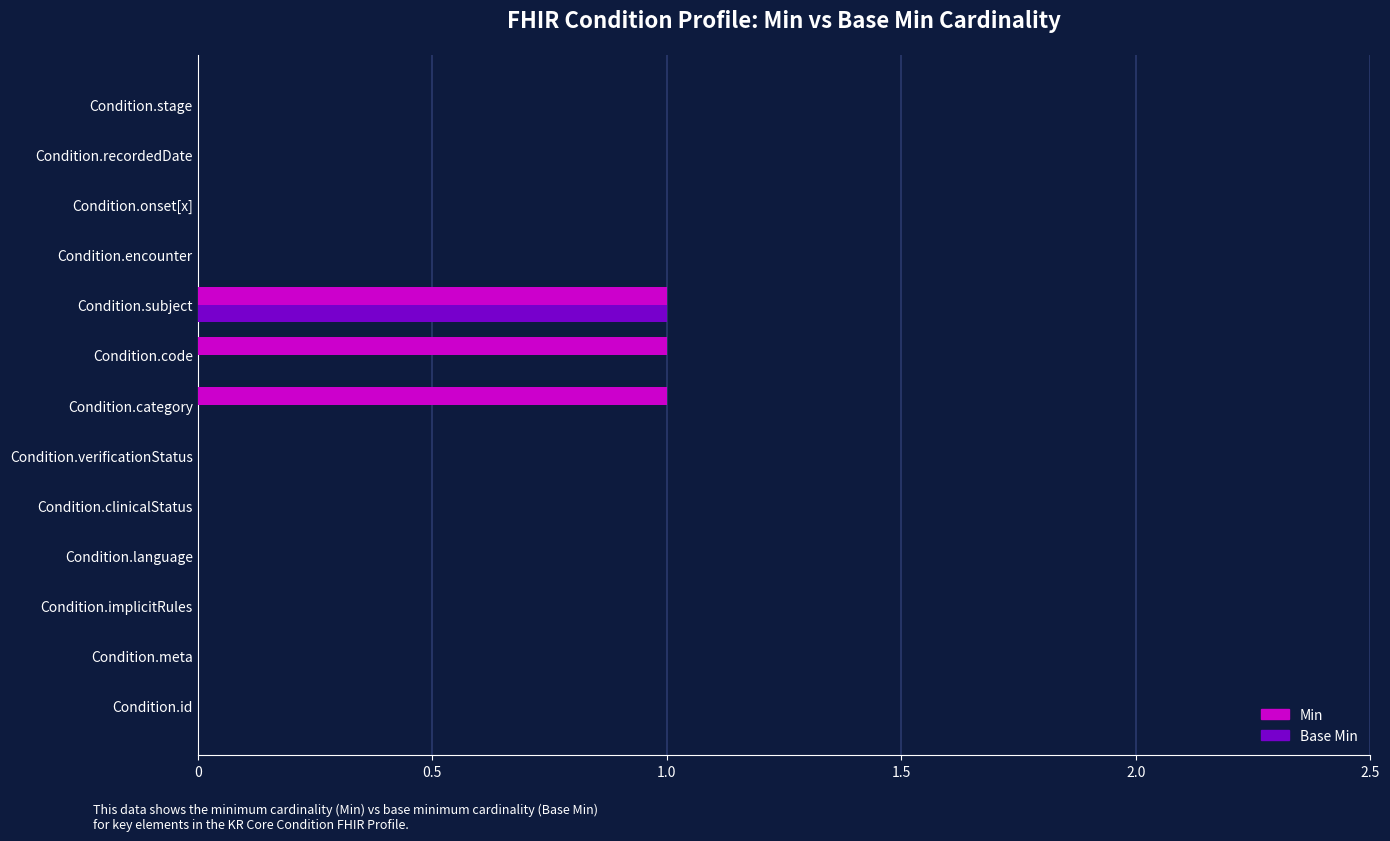

Which category has the highest value in the Base Min series?

Condition.subject